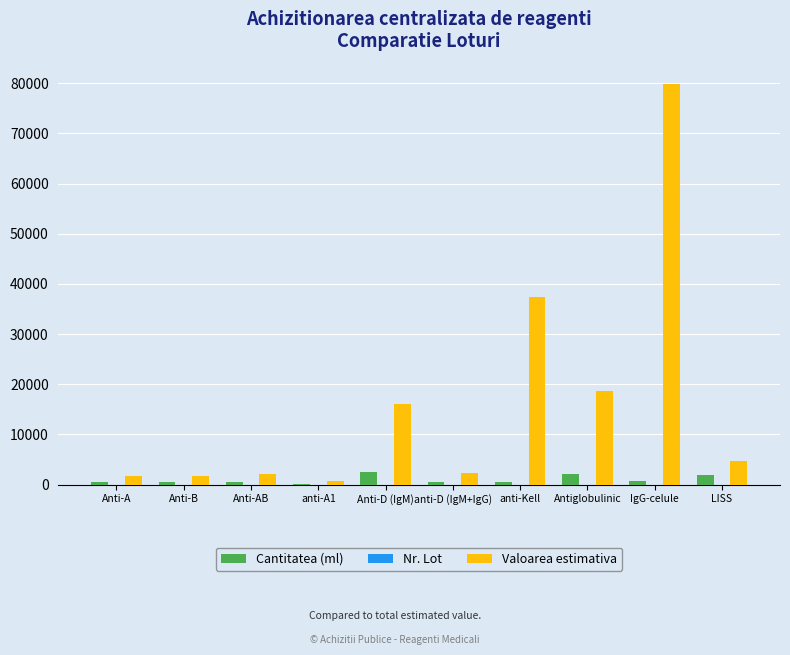

At which label is Valoarea estimativa closest to 40335?

anti-Kell